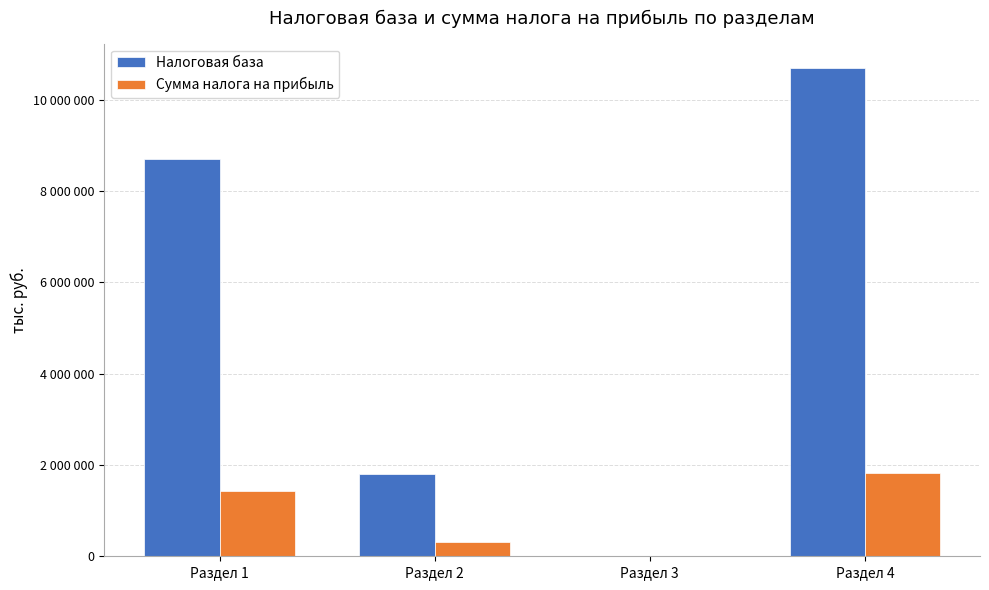

Between Раздел 2 and Раздел 4, which series saw the biggest shift?

Налоговая база